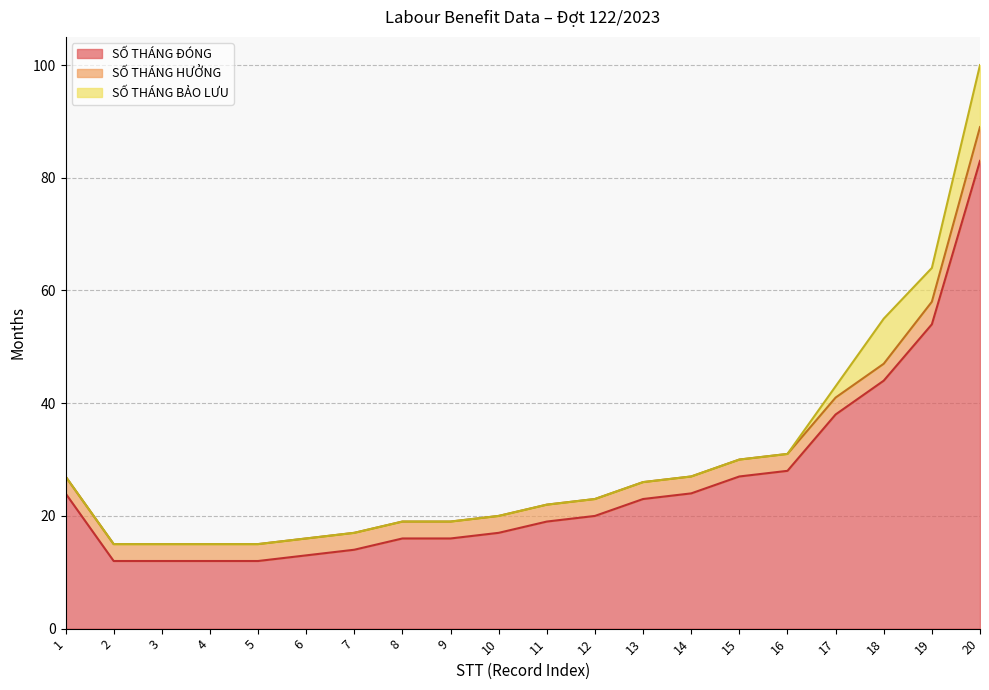

Reading right to left, transcribe all the data shown in this chart.

SỐ THÁNG ĐÓNG: 20=83	19=54	18=44	17=38	16=28	15=27	14=24	13=23	12=20	11=19	10=17	9=16	8=16	7=14	6=13	5=12	4=12	3=12	2=12	1=24
SỐ THÁNG HƯỞNG: 20=6	19=4	18=3	17=3	16=3	15=3	14=3	13=3	12=3	11=3	10=3	9=3	8=3	7=3	6=3	5=3	4=3	3=3	2=3	1=3
SỐ THÁNG BẢO LƯU: 20=11	19=6	18=8	17=2	16=0	15=0	14=0	13=0	12=0	11=0	10=0	9=0	8=0	7=0	6=0	5=0	4=0	3=0	2=0	1=0